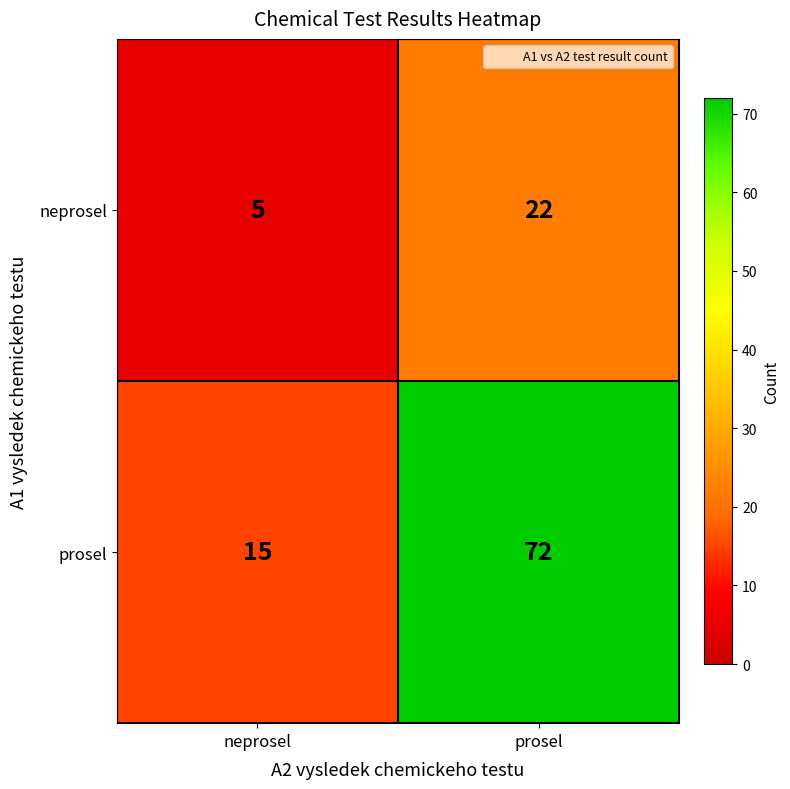

At which label is prosel closest to 43?

neprosel